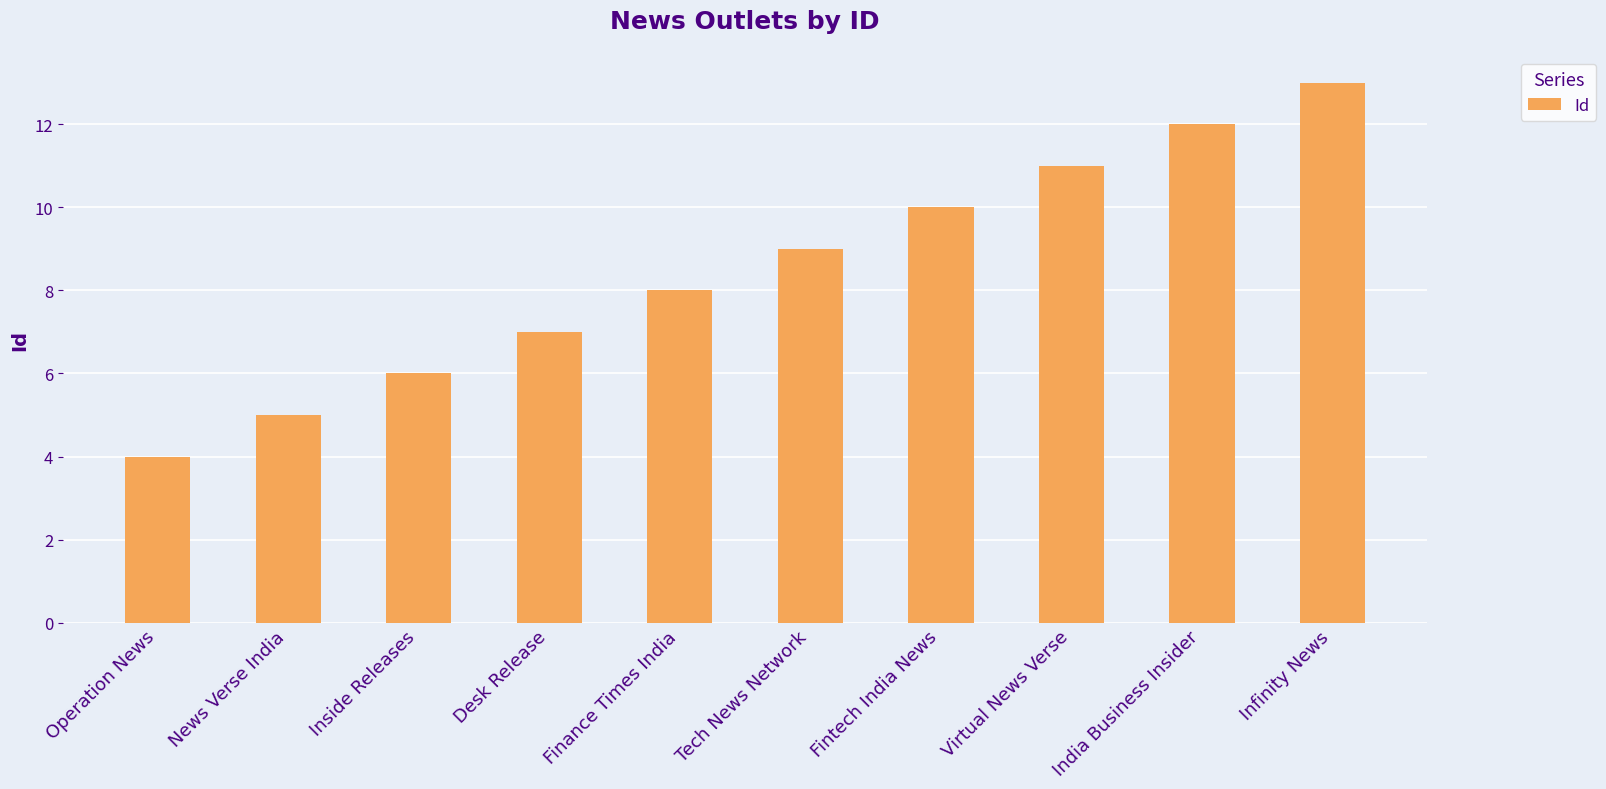

What is the value of the 3rd bar from the left?

6